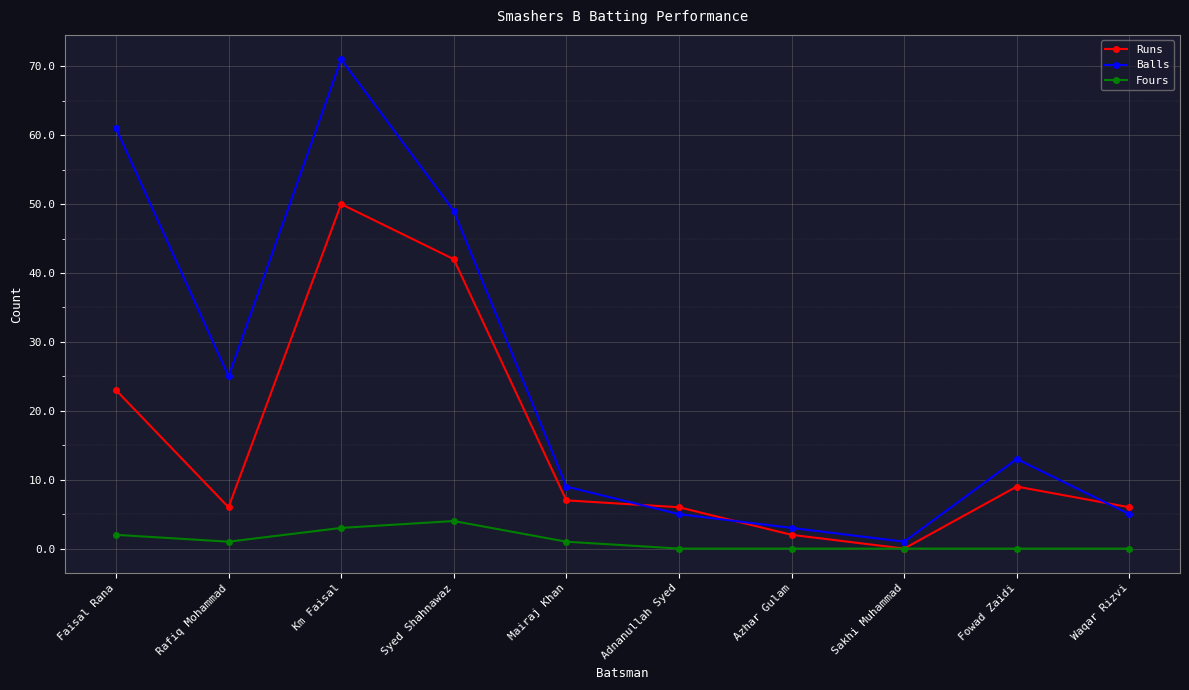

What is the lowest value of the Balls series?

1